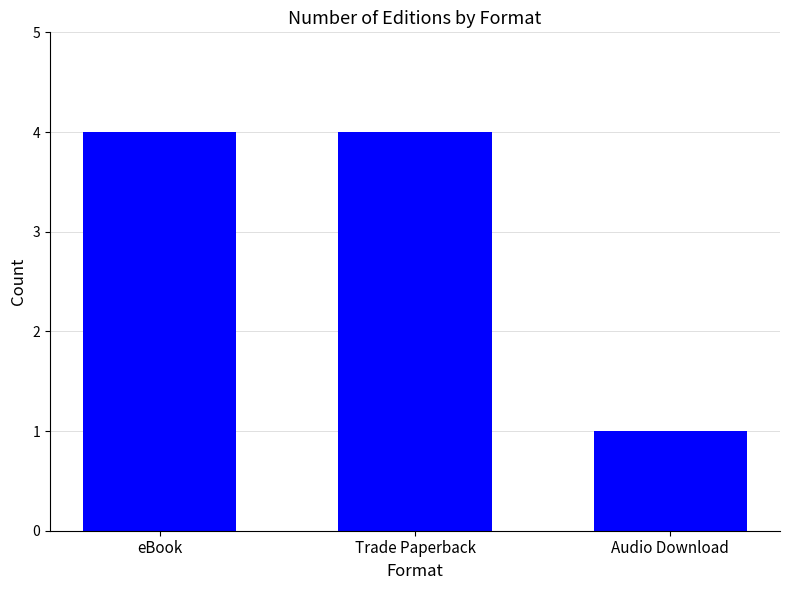

Does the chart contain any negative values?

No